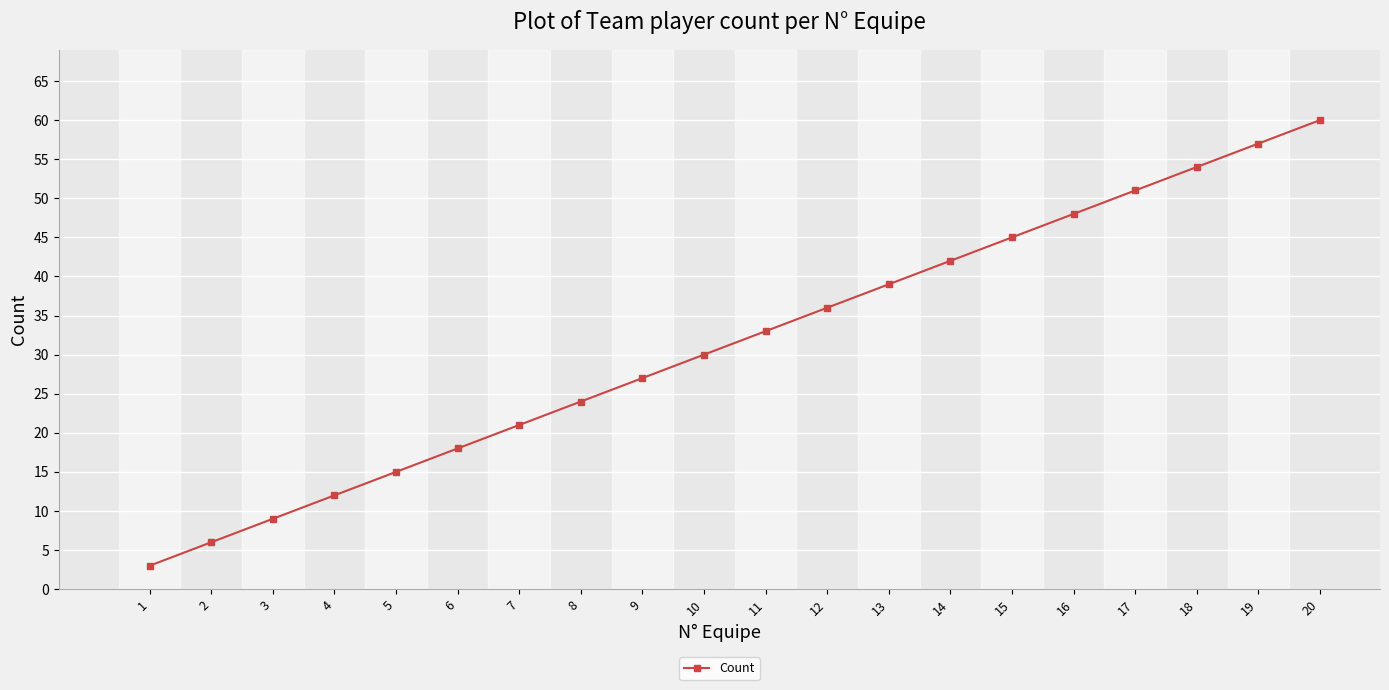

How many lines are shown in the chart?

1